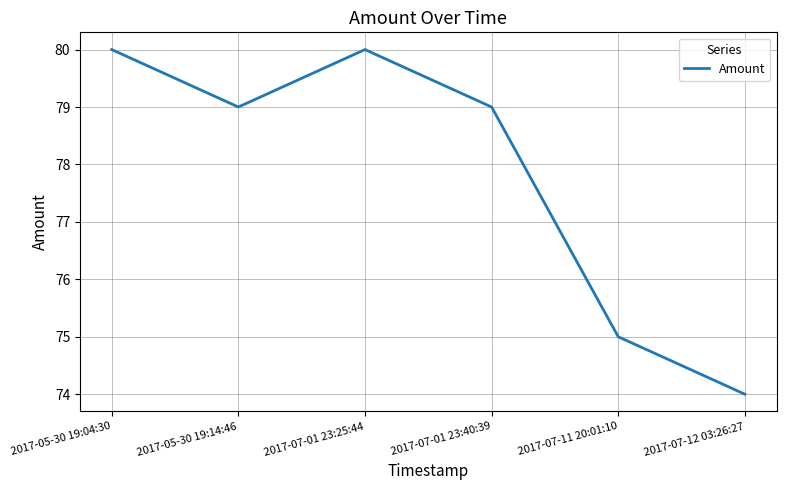

At which category does the chart reach its minimum across all series?

2017-07-12 03:26:27